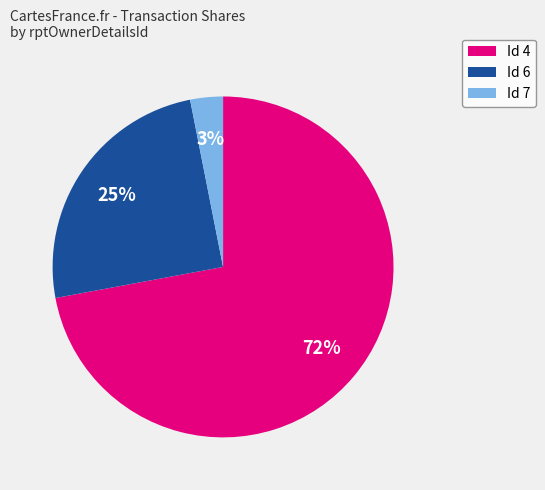

How many slices are in this pie chart?

3